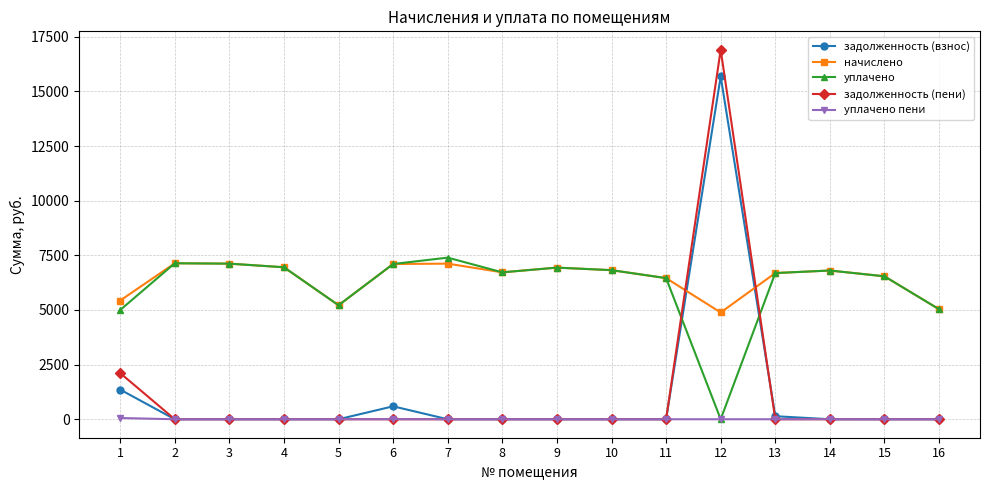

The value of задолженность (взнос) at 15 is 0.0. True or false?

True